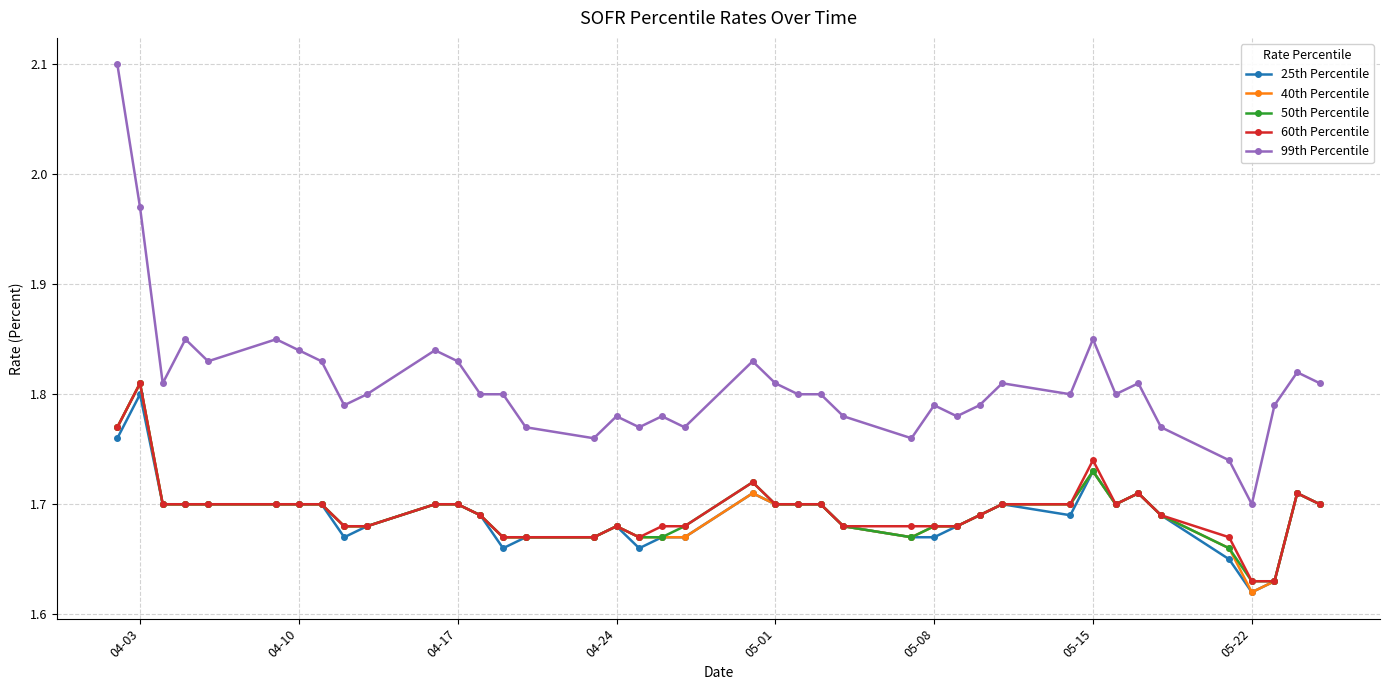

Which series has the widest spread of values?

99th Percentile